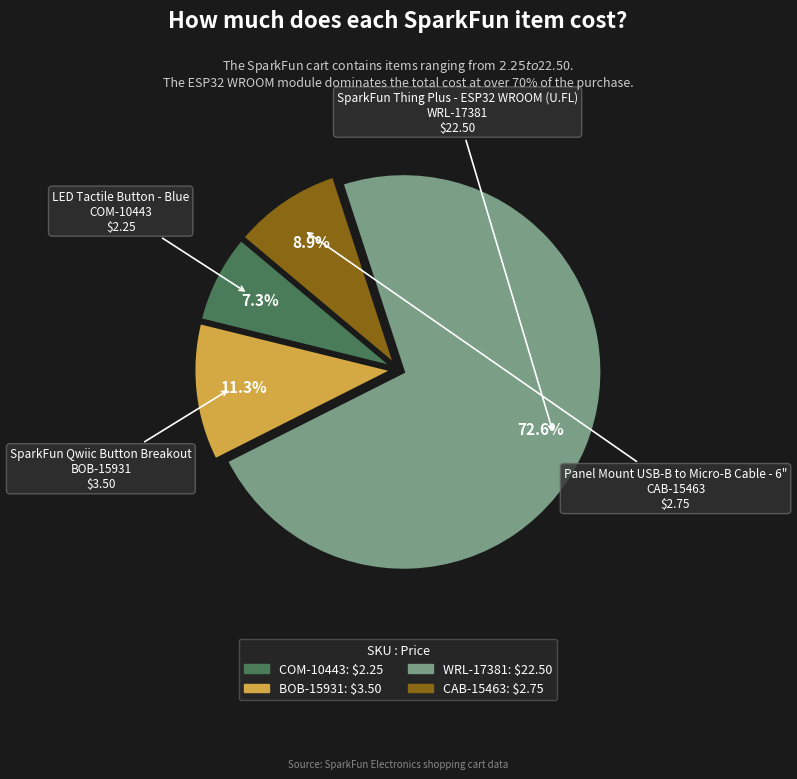

Which slice represents more than half of the pie?

SparkFun Thing Plus - ESP32 WROOM (U.FL)